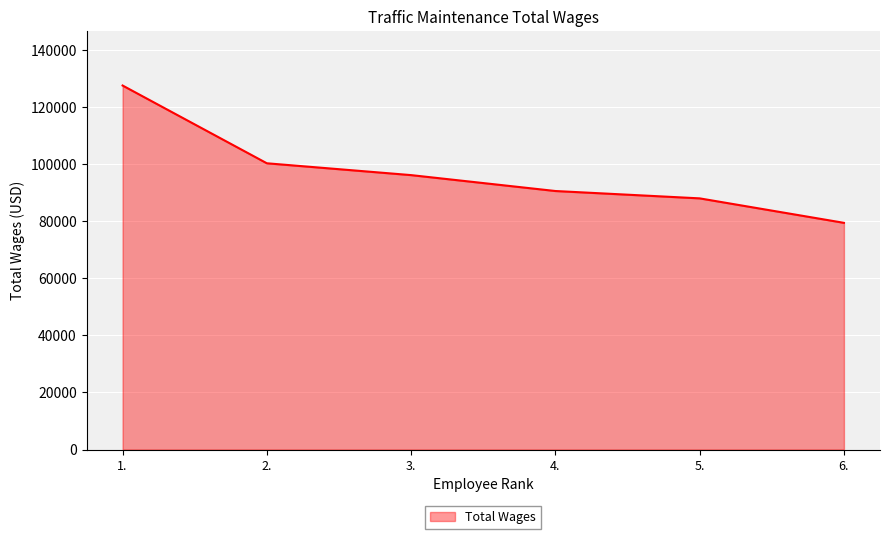

True or false: there are more than 2 points higher than both neighbors.

False